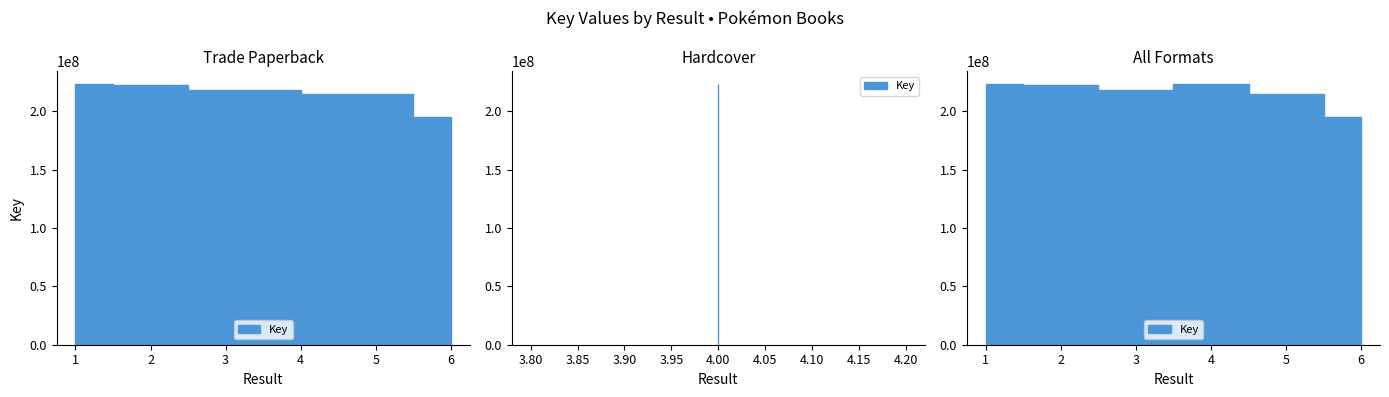

List the labels in order of value, smallest first.

6, 5, 3, 2, 1, 4